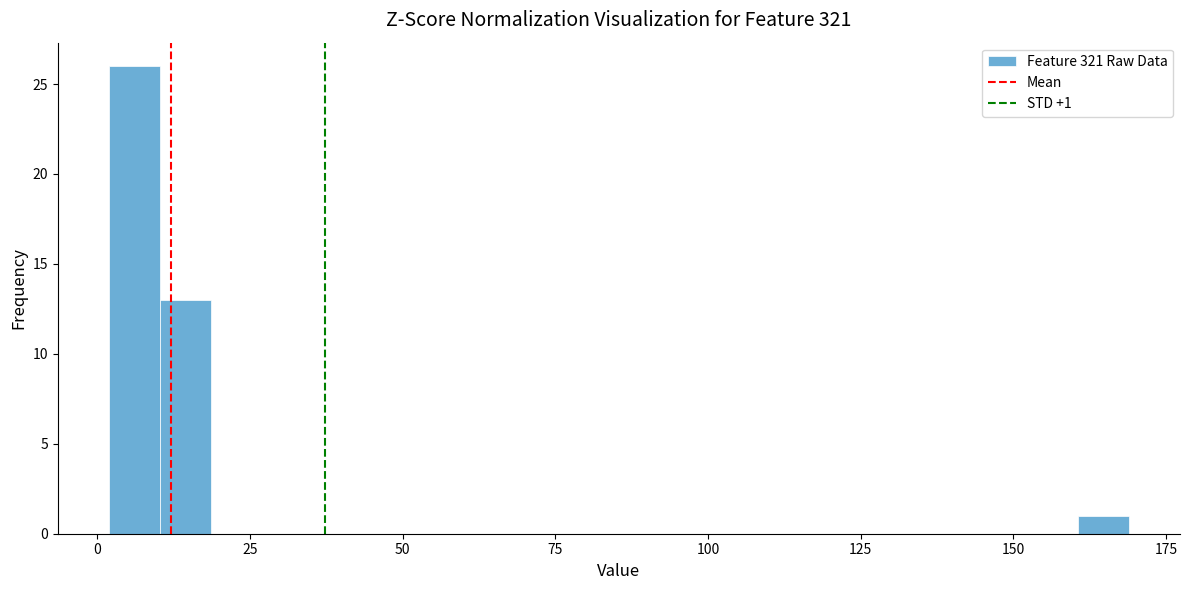

Around what value on the x-axis is the tallest bar? Give the approximate position of its centre, as read against the axis.

5